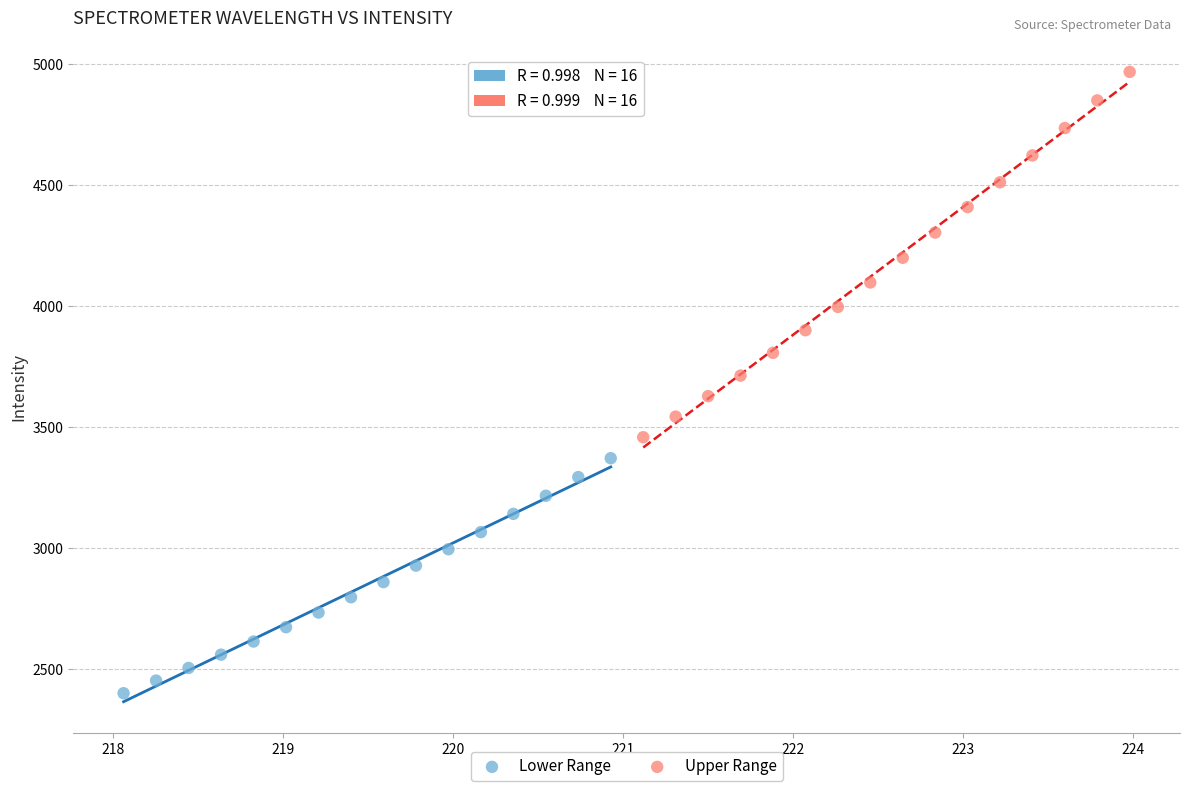

Which series reaches the minimum Y coordinate?

Lower Range